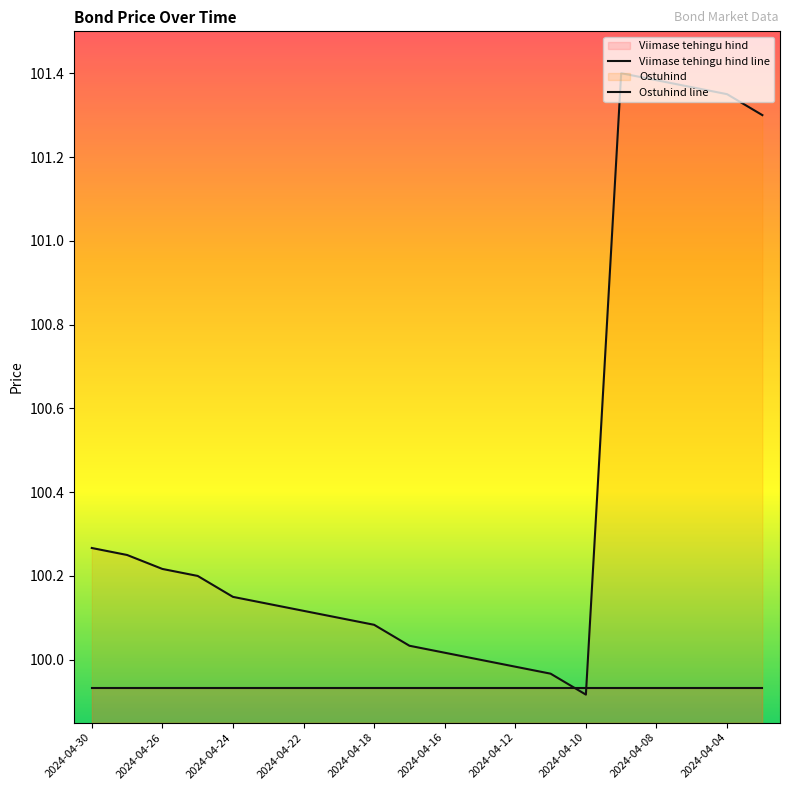

Where is the first local minimum?

2024-04-10